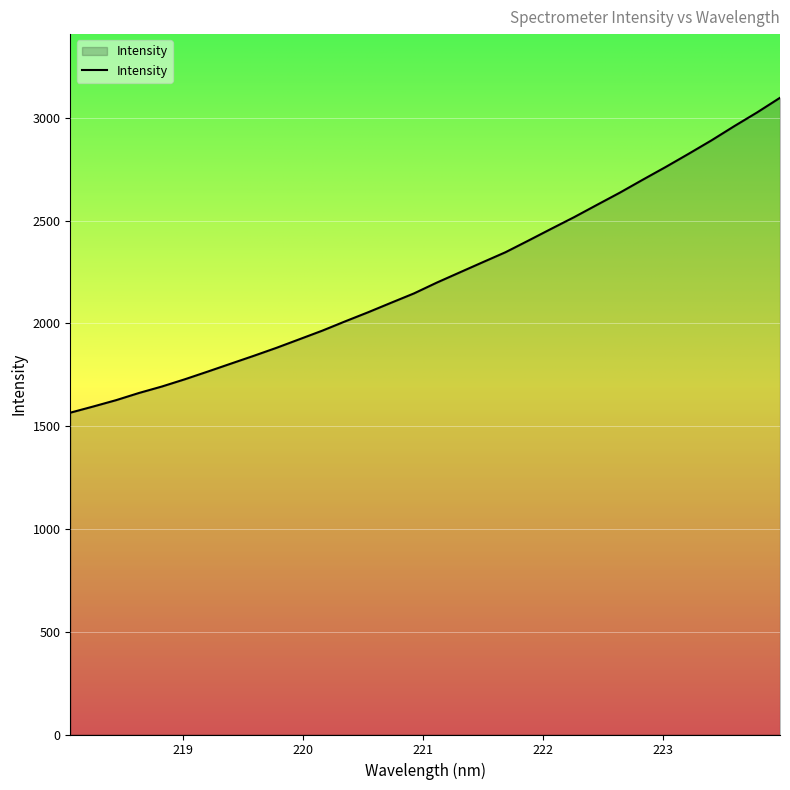

True or false: there are more than 2 points higher than both neighbors.

False